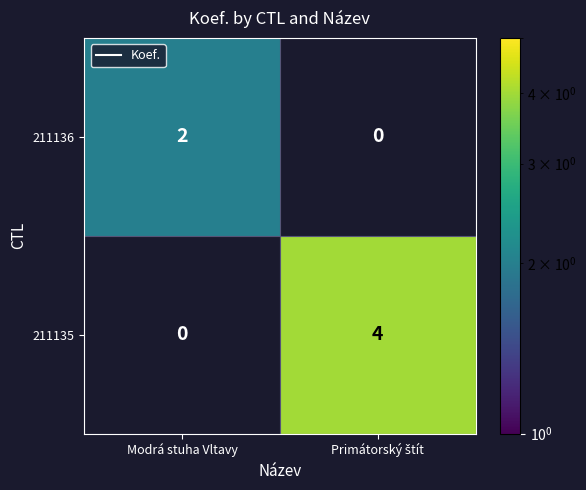

The 211135 series shows 6.4 at Primátorský štít. True or false?

False